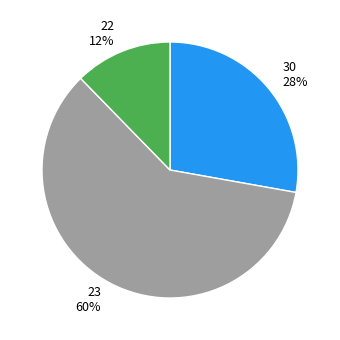

What is the smallest slice in the pie chart?

22